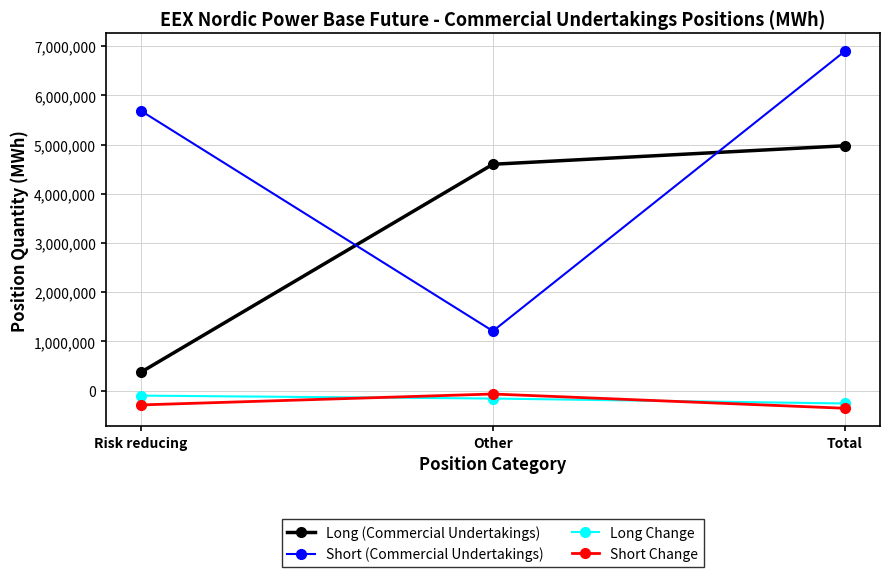

Which series changed the most between Other and Total?

Short (Commercial Undertakings)